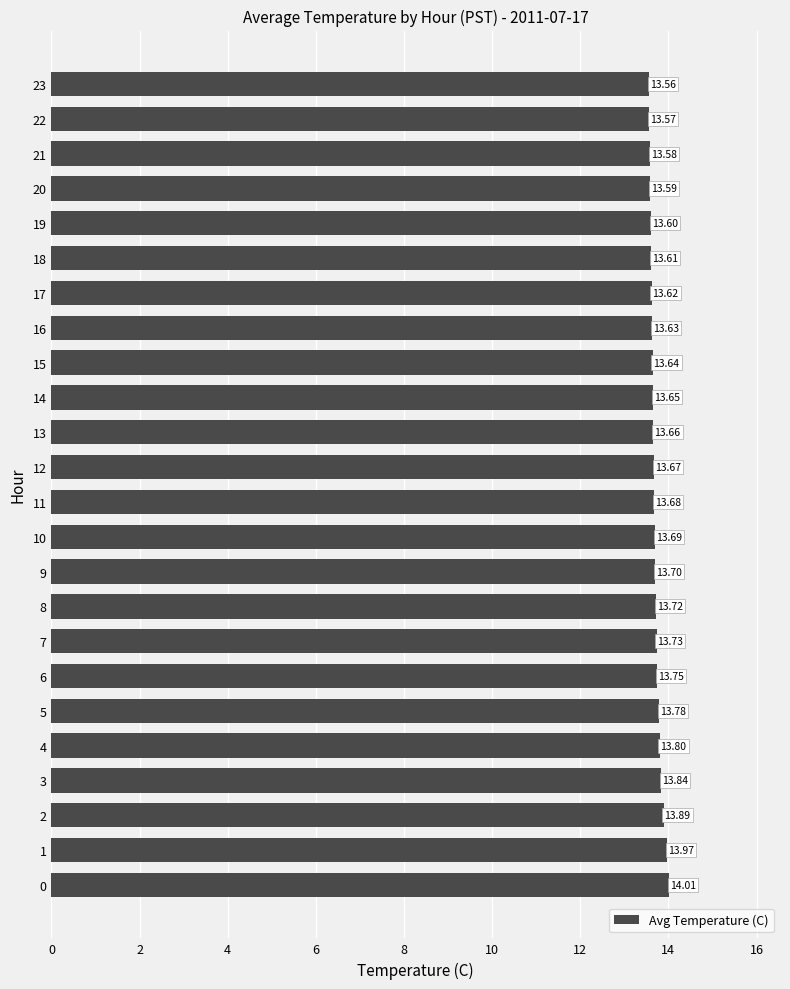

Are the bars grouped side by side (vs. stacked)?

No